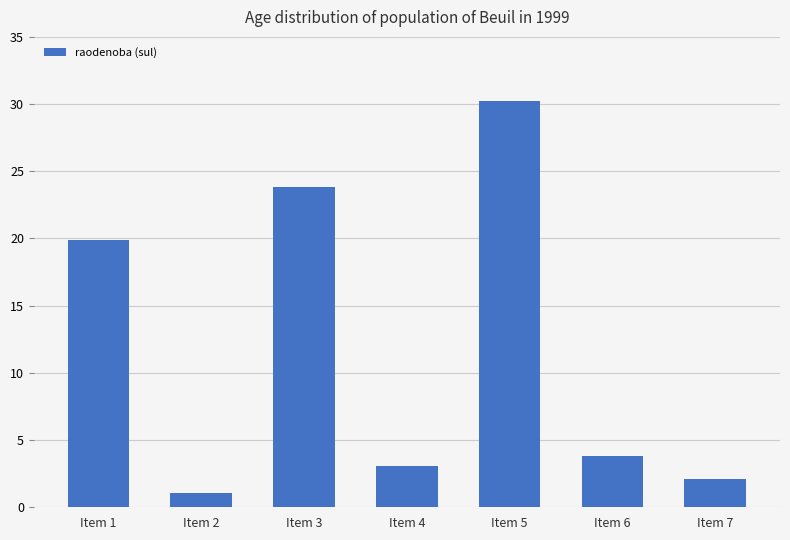

Is it true that the value at Item 6 is 3.8?

True